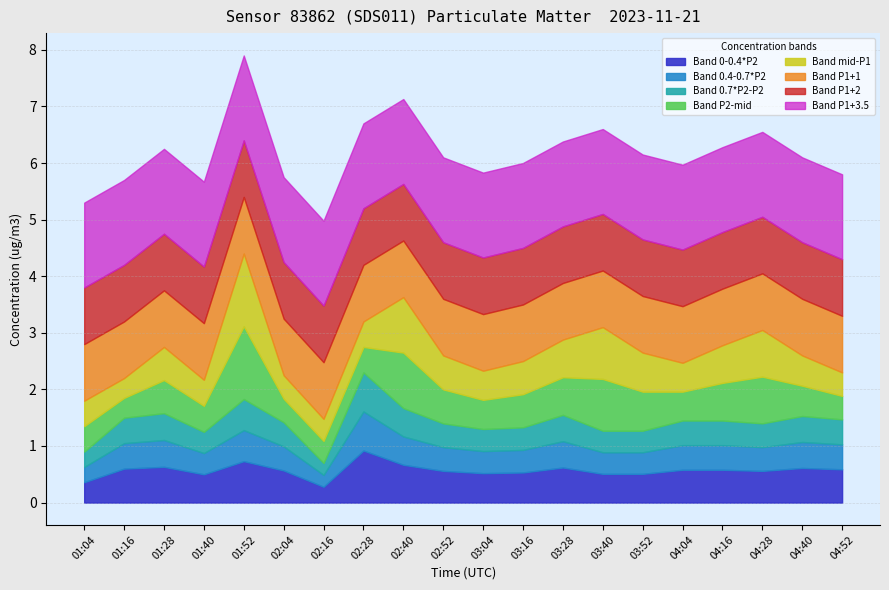

Is it true that P2 equals 1.5 at 01:16?

True